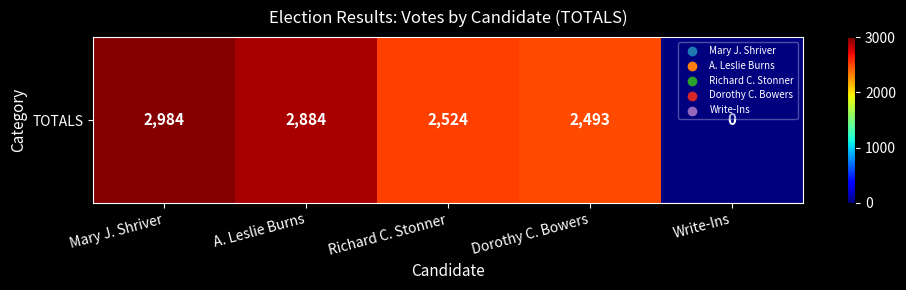

How many values are below 2524?

2